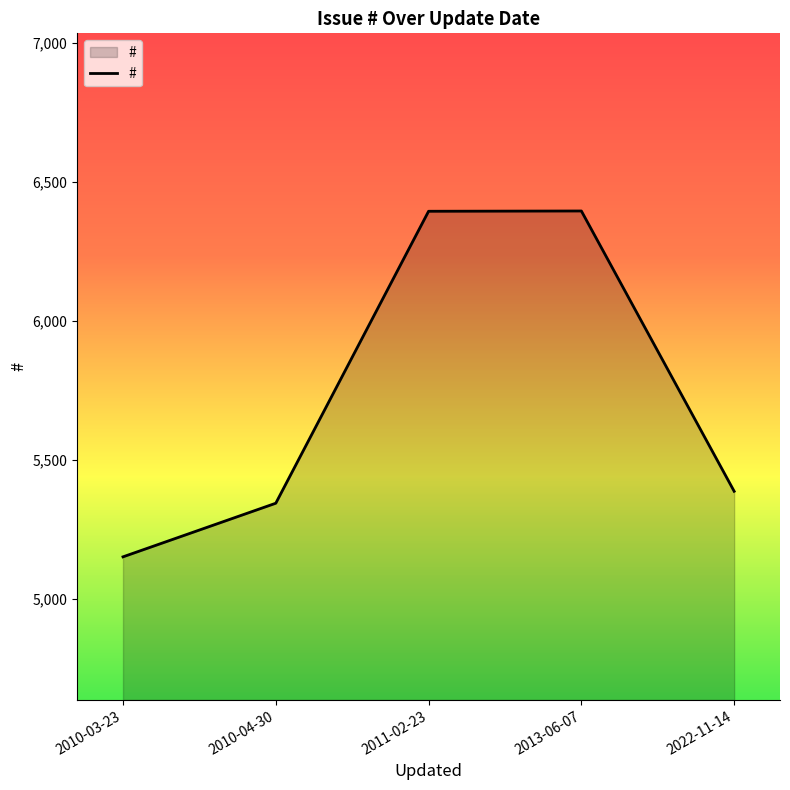

Is it true that the value at 2013-06-07 is 8449?

False